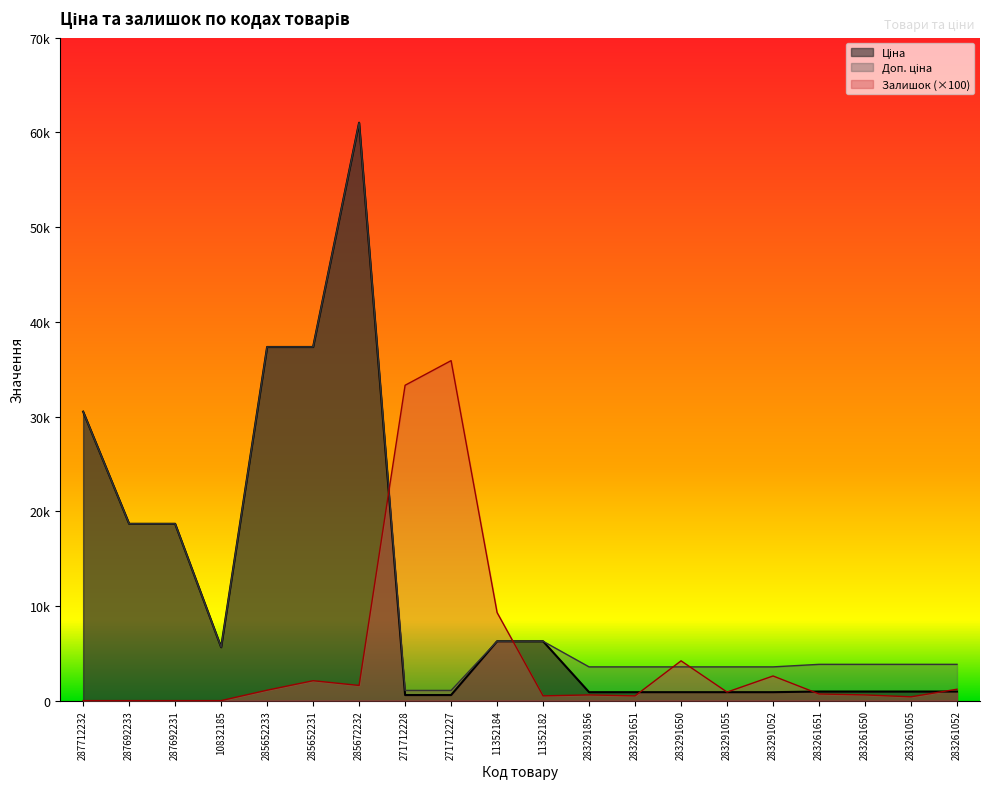

Which category has the lowest value in the Залишок series?

287712232